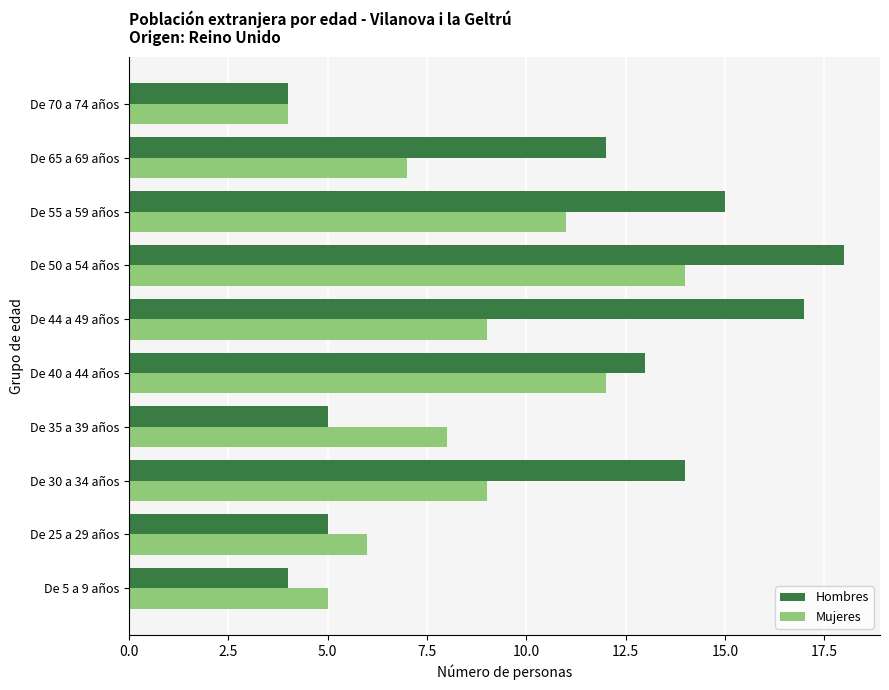

Rank the series at De 5 a 9 años from lowest to highest value.

Hombres, Mujeres